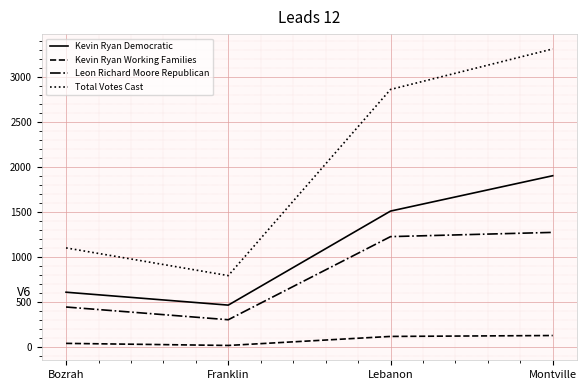

Which series changed the most between Franklin and Montville?

Total Votes Cast